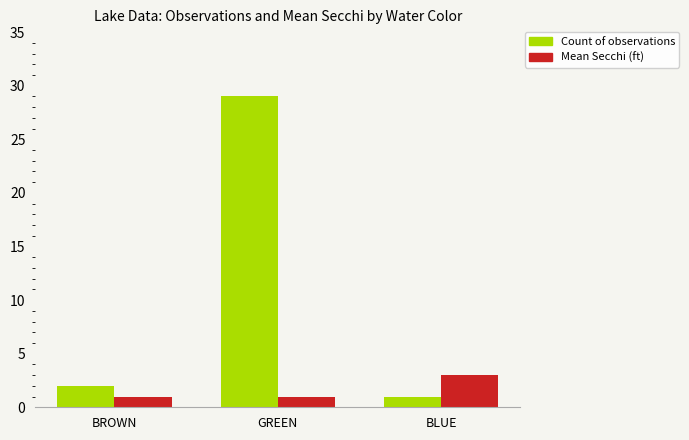

What is the label of the 2nd bar from the right?

GREEN